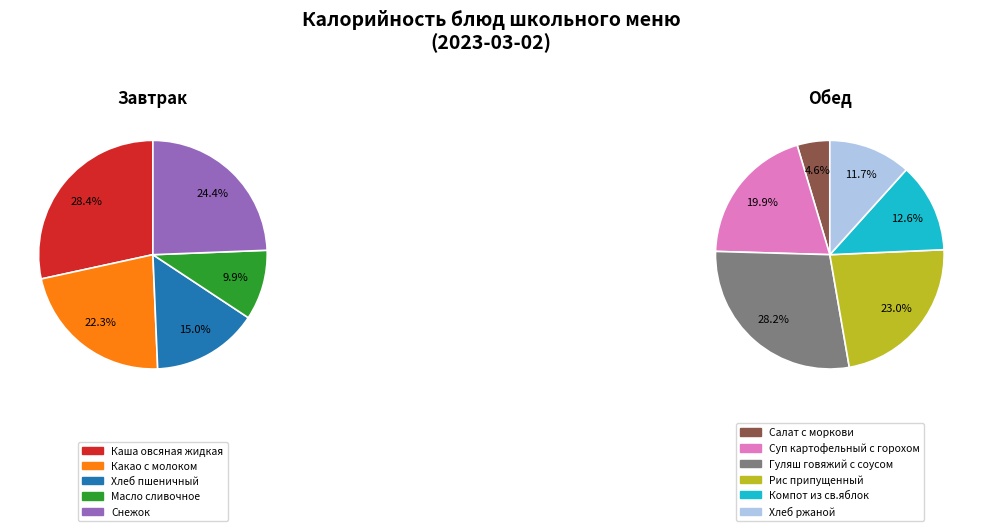

Is there a majority slice in this chart?

No